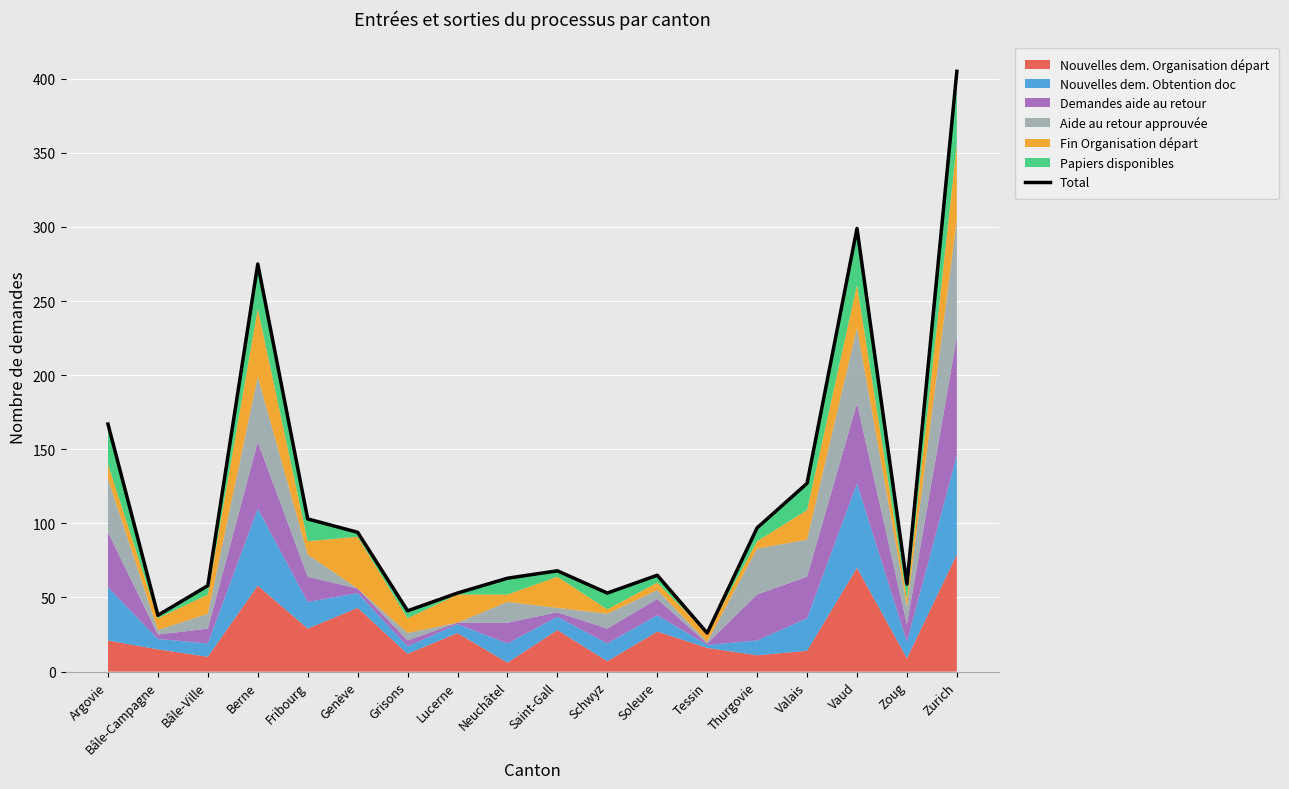

Approximately how many times larger is the value at Zoug compared to Genève?

0.6